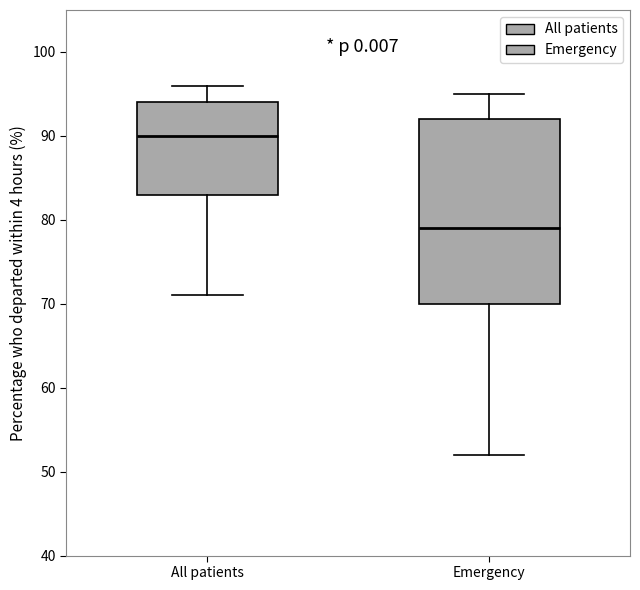

Where does the upper whisker of the box for All patients end on the y-axis? The values are not printed on the chart, so give them approximately, as read against the axis.

96